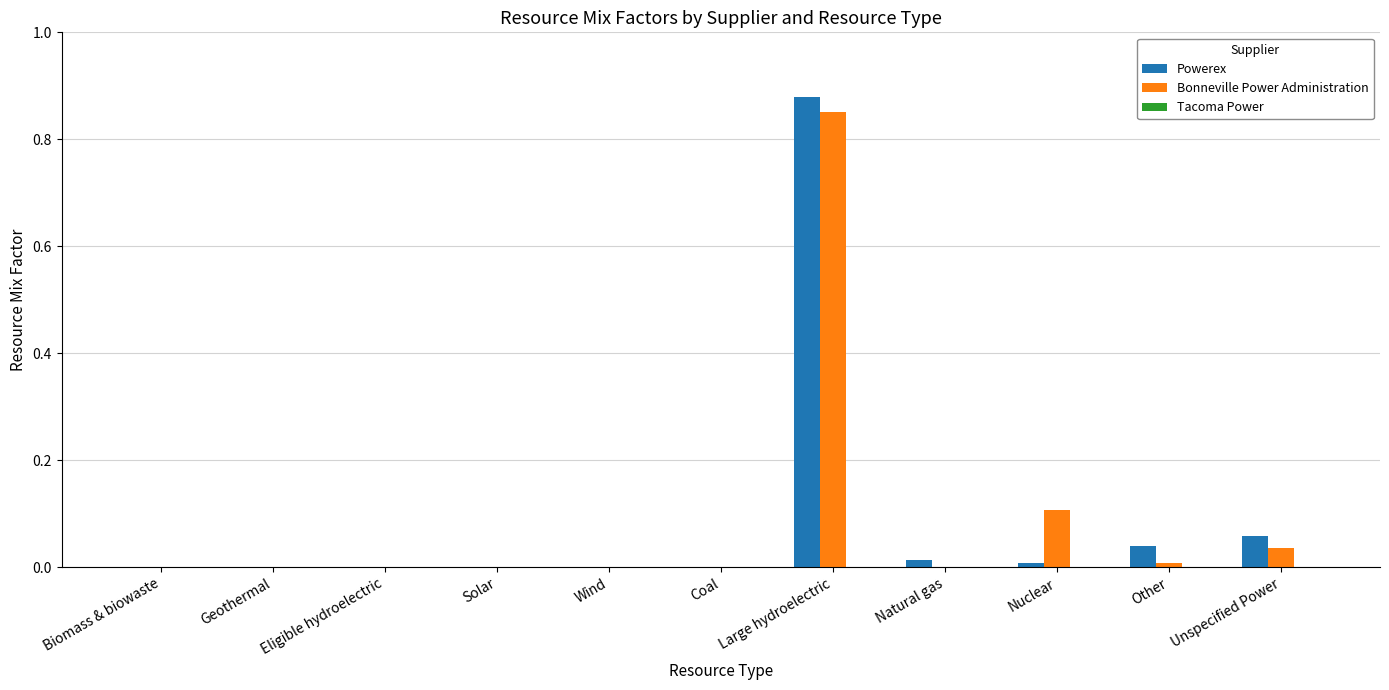

How many categories are shown in the chart?

11